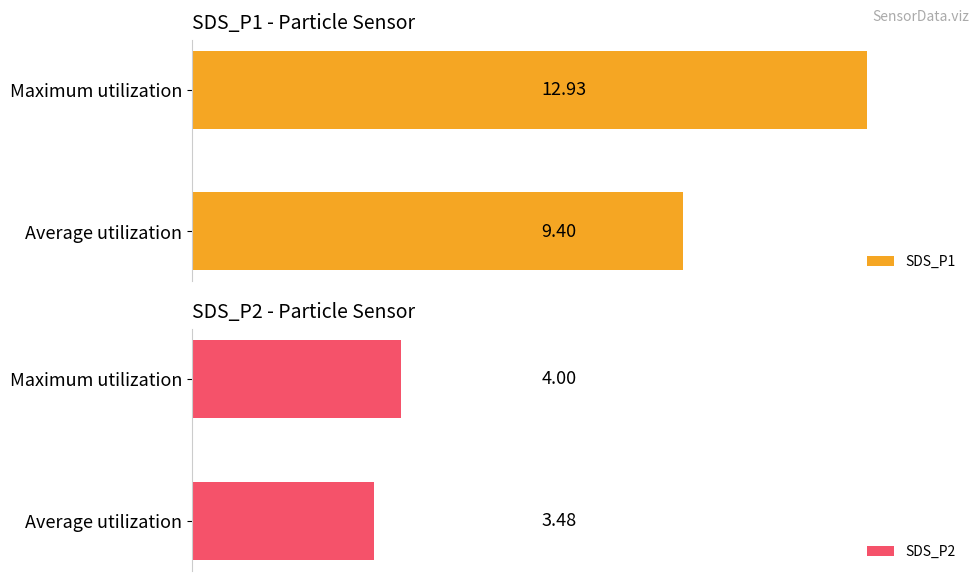

Does the chart contain stacked bars?

No